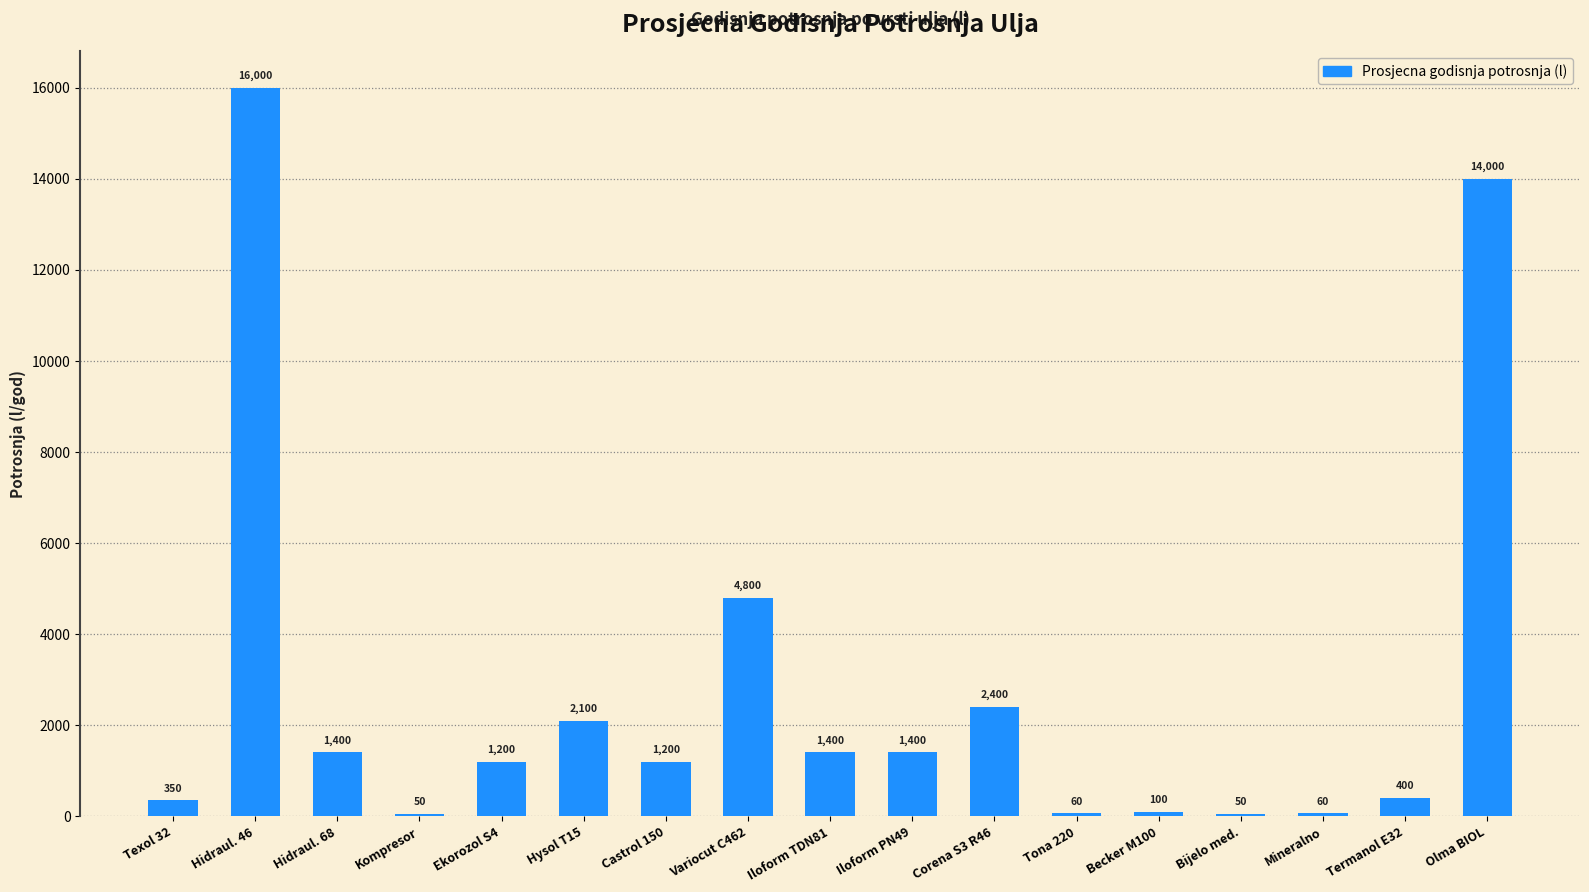

At which label is the value closest to 8025?

Variocut C462